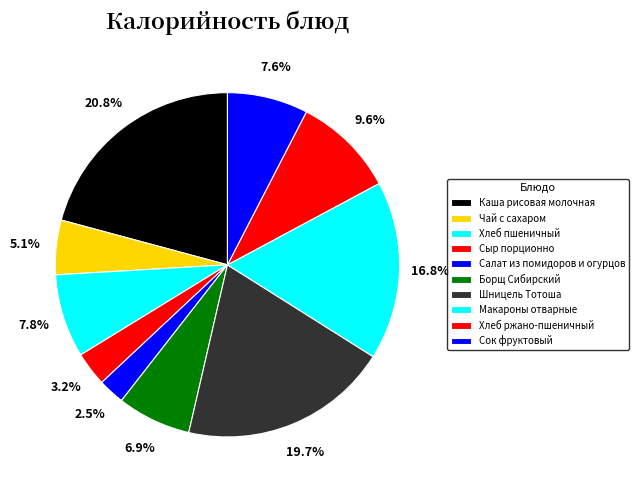

What is the ratio of the value at Сыр порционно to the value at Хлеб пшеничный?

0.4